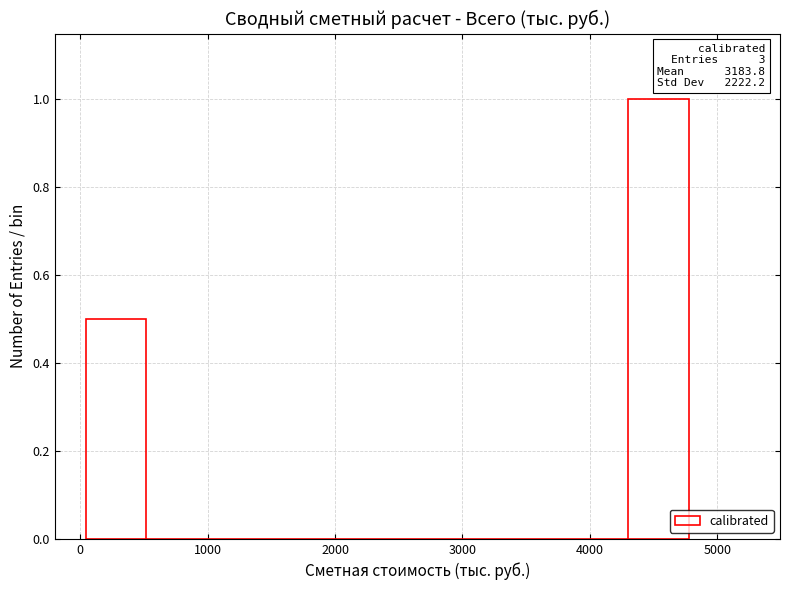

Which range on the x-axis has the tallest bar?

4300 to 4800